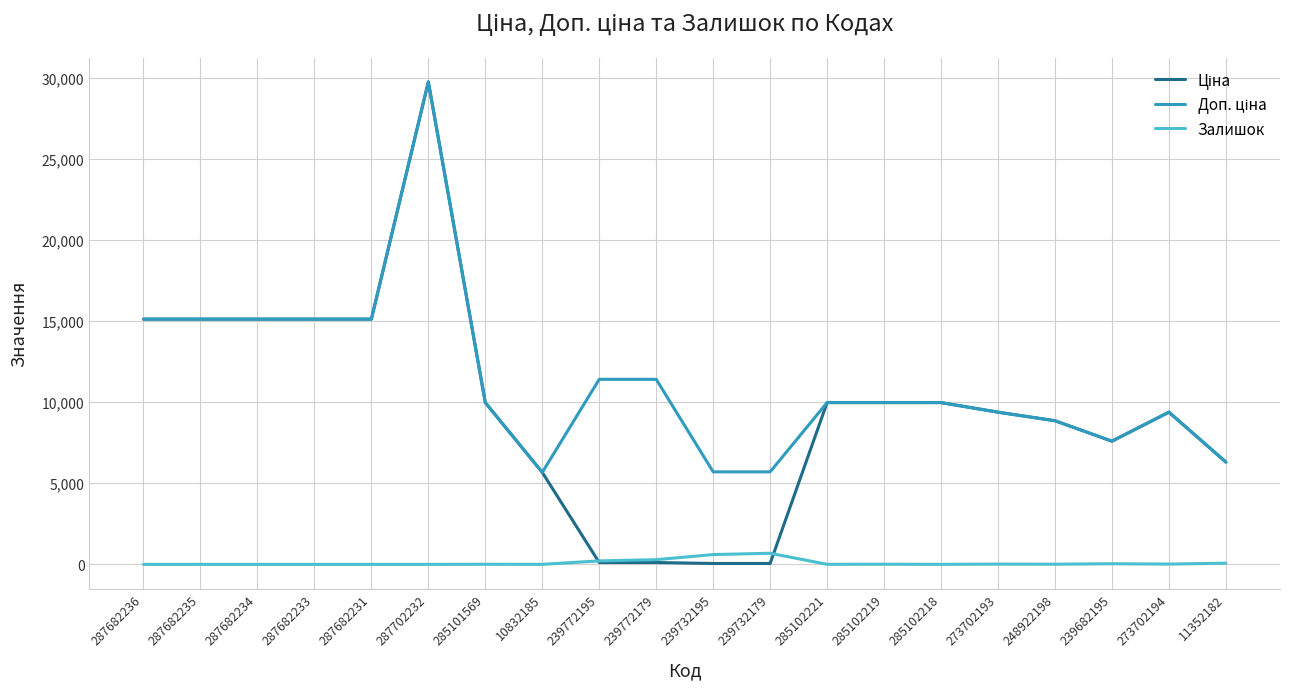

True or false: Залишок has more than 1 points higher than both neighbors.

True